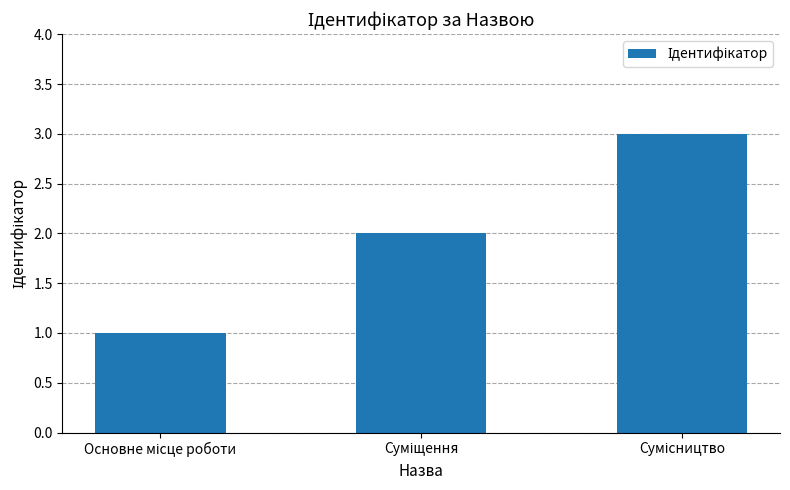

What is the sum of all values?

6